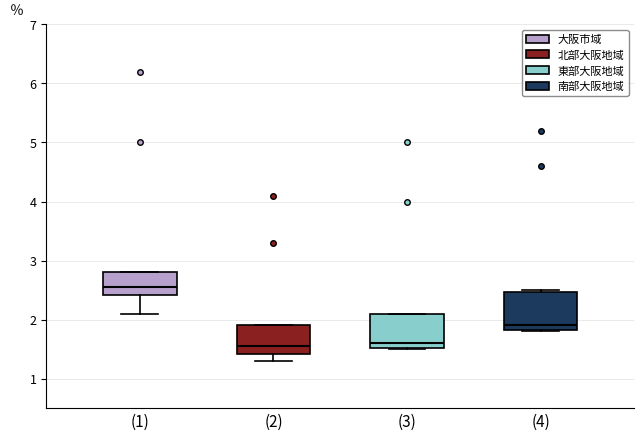

Where is the lower edge of the box for (4) on the y-axis? The values are not printed on the chart, so give them approximately, as read against the axis.

1.8